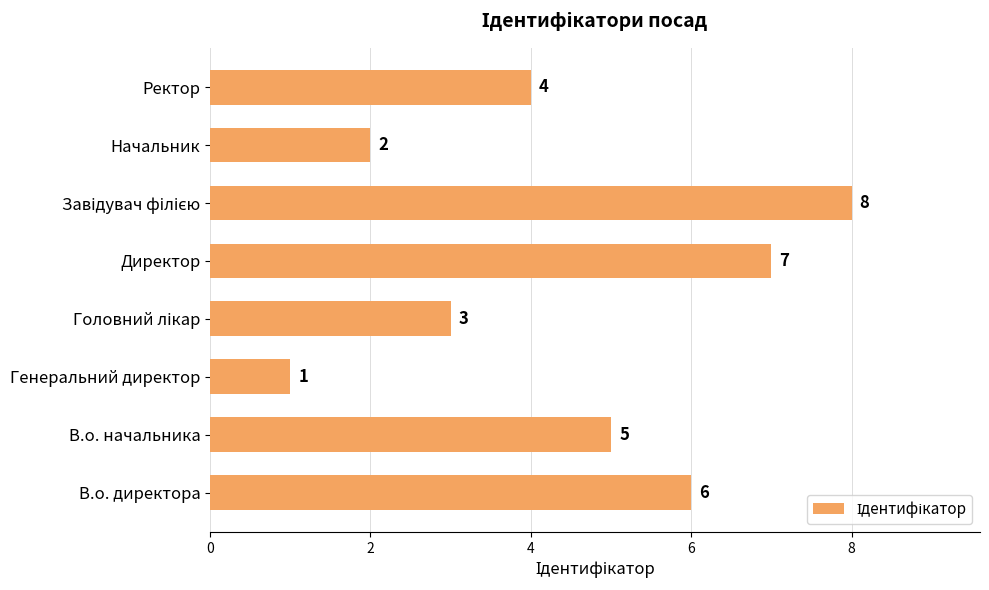

At which category does the chart reach its minimum across all series?

Генеральний директор